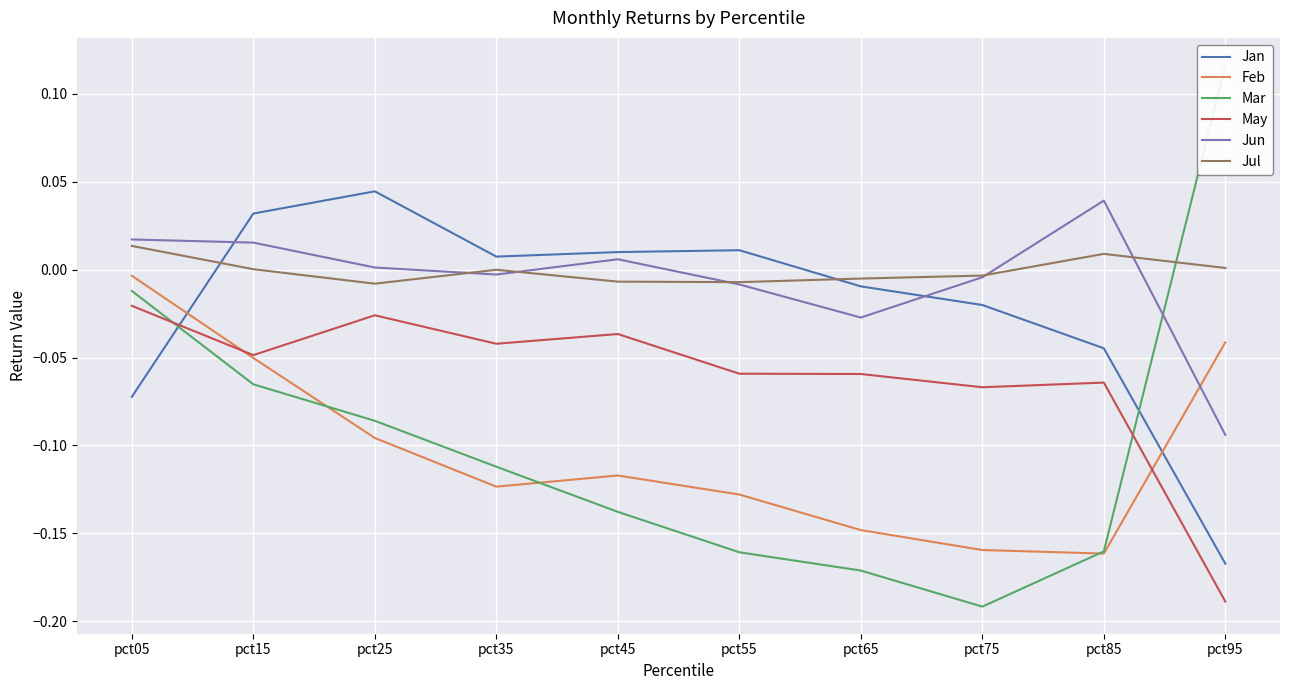

Where do Mar and Jan first cross each other?

pct05 and pct15